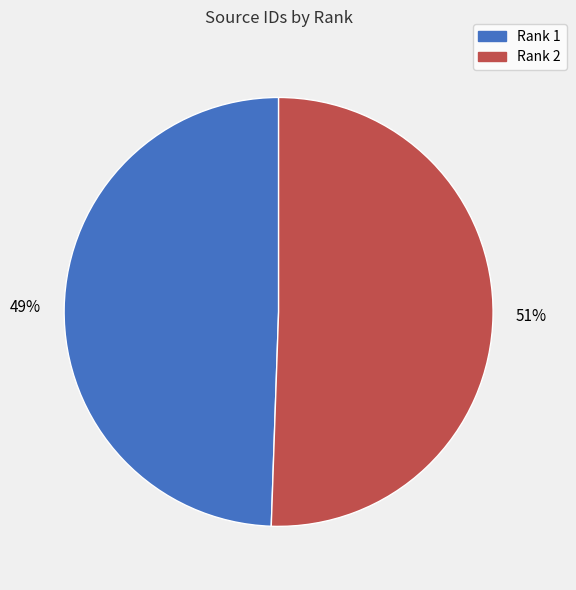

Which category has the biggest portion of the pie?

Rank 2